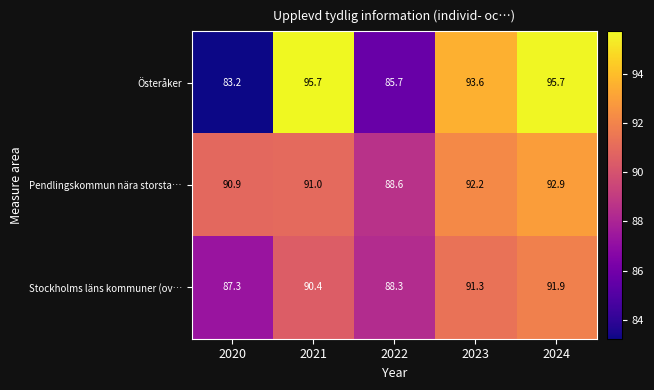

Which series changed the most between 2020 and 2022?

Österåker